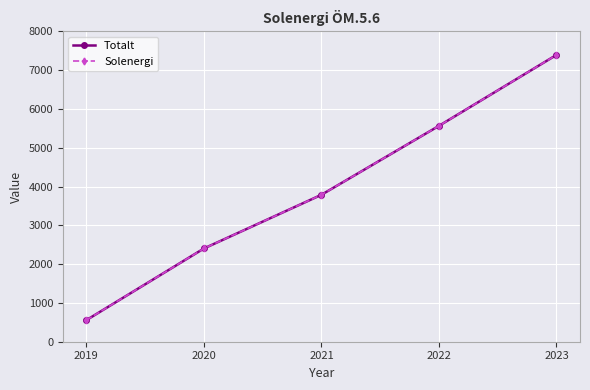

Does the chart have visible grid lines?

Yes